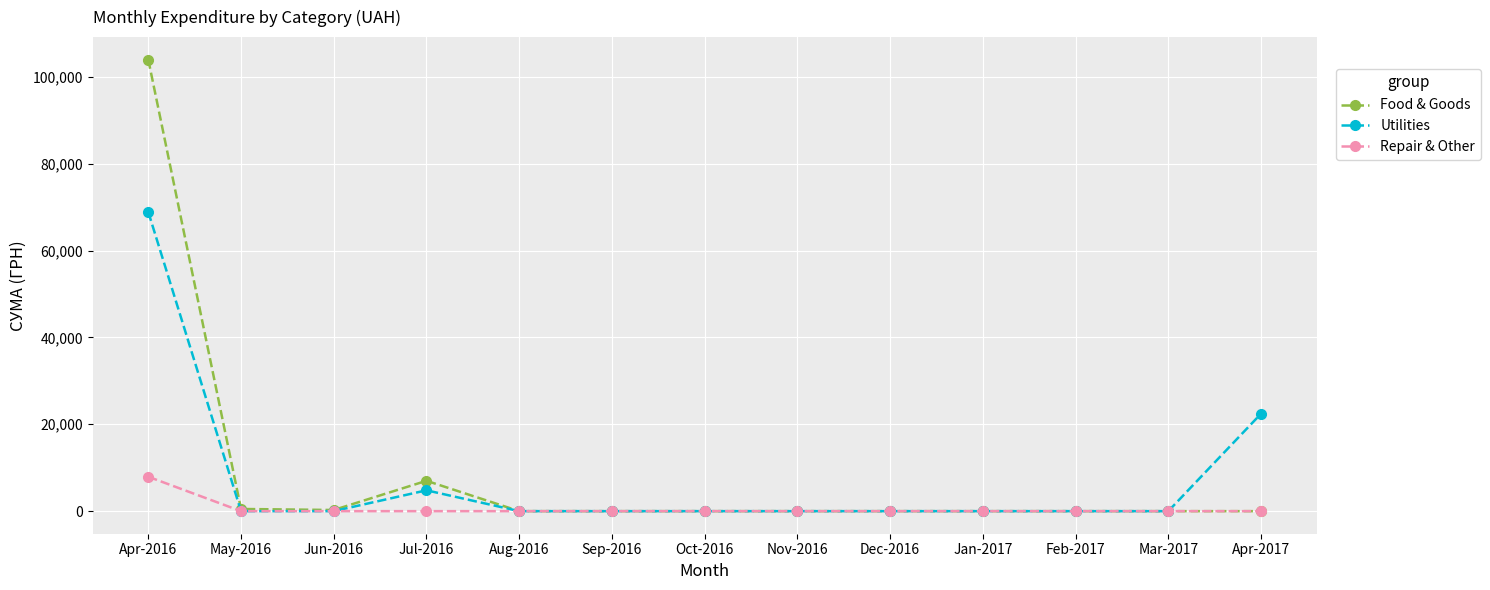

The Repair & Other series shows 0.0 at Dec-2016. True or false?

True